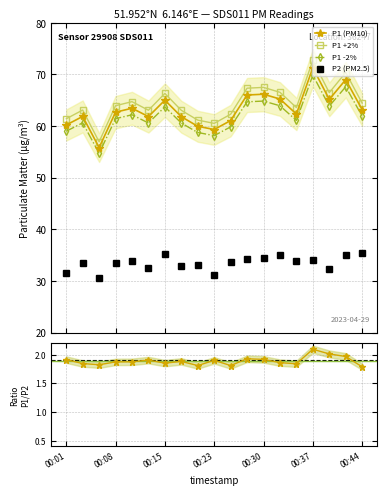

True or false: P1 -2% and P1 +2% intersect in this chart.

False